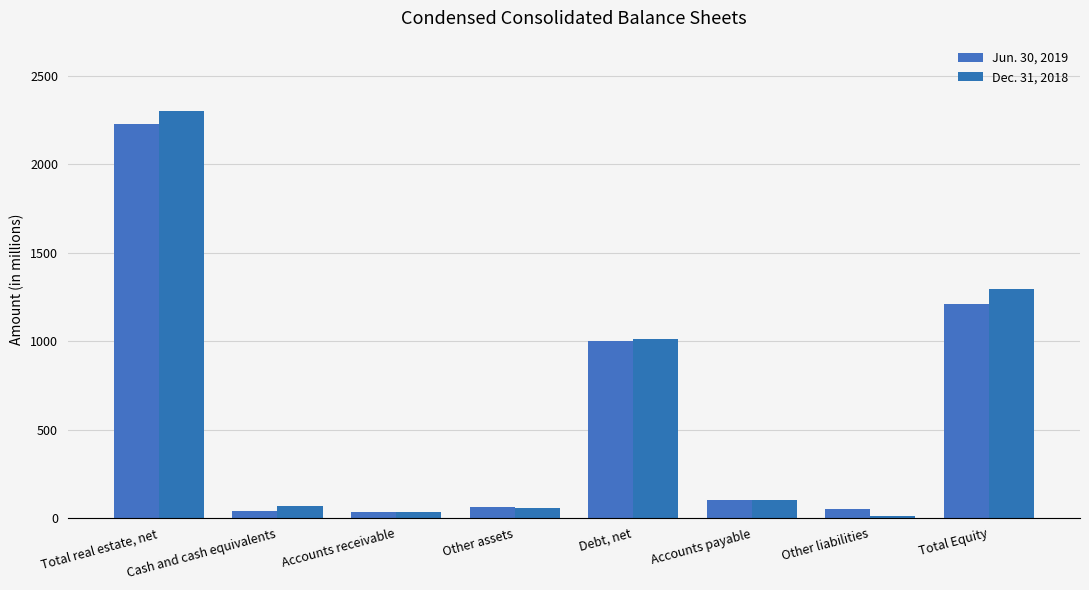

What is the total value across all series at Debt, net?

2016